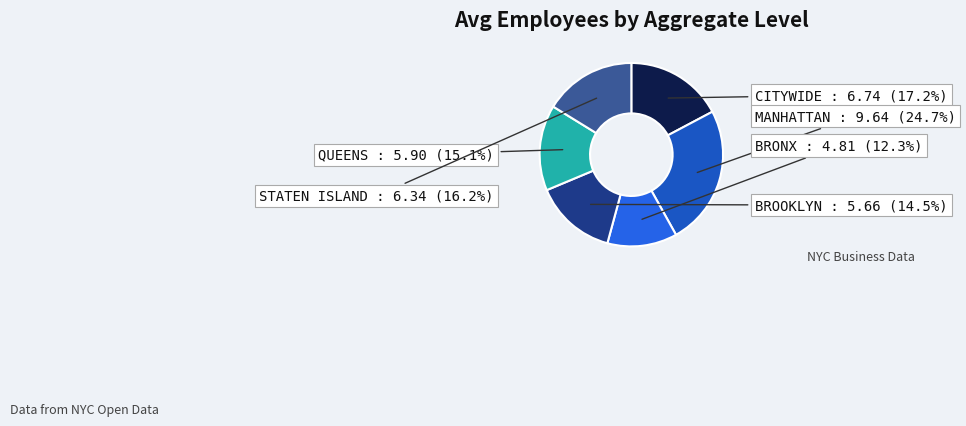

To the nearest percent, what is the difference between the largest and smallest slice percentages?

12%